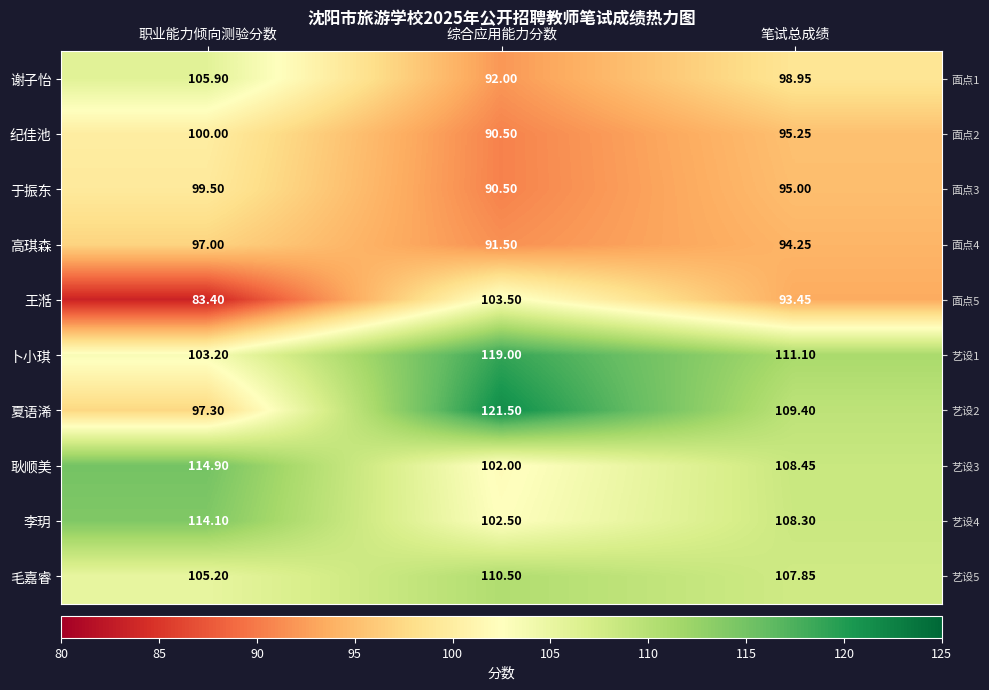

Which series has the largest range (max minus min)?

夏语浠